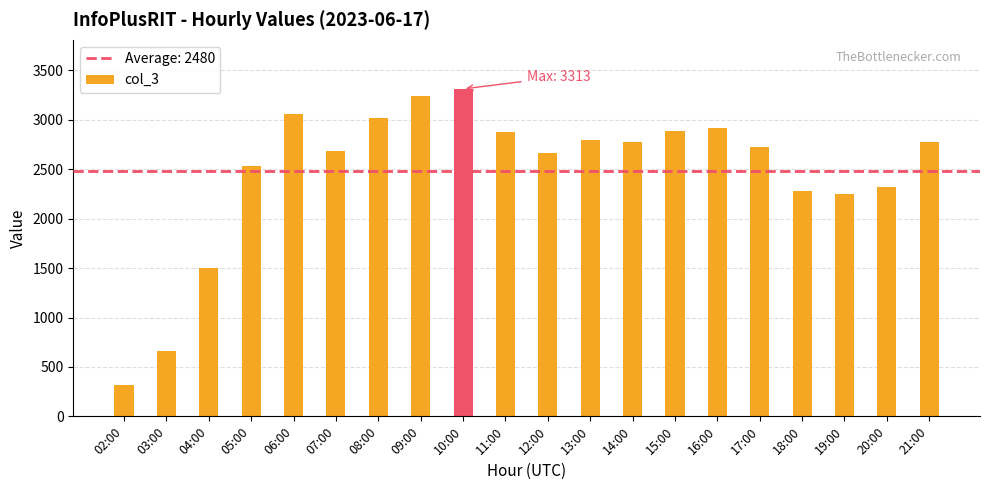

Does the chart contain stacked bars?

No